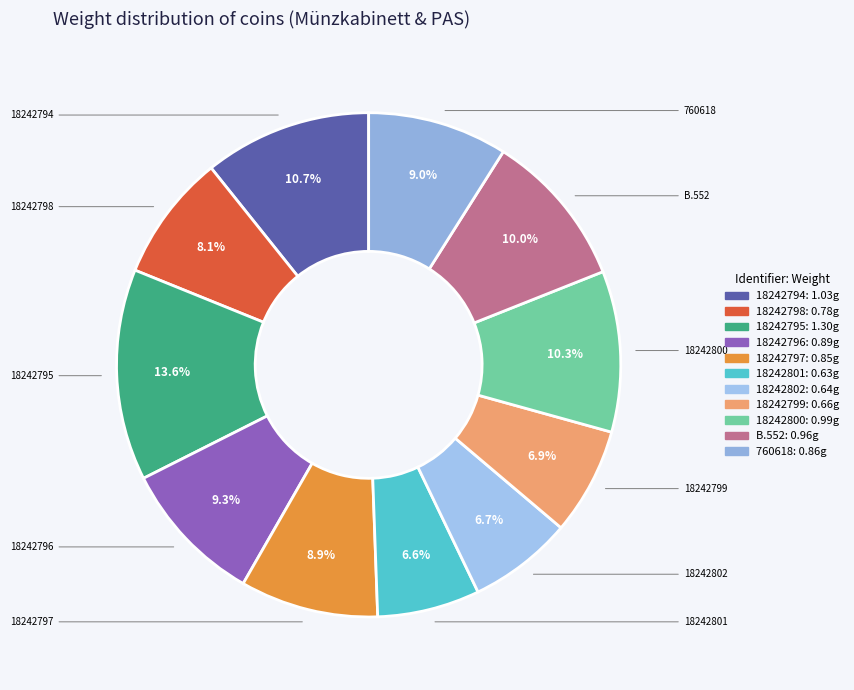

Which slice is the largest?

18242795